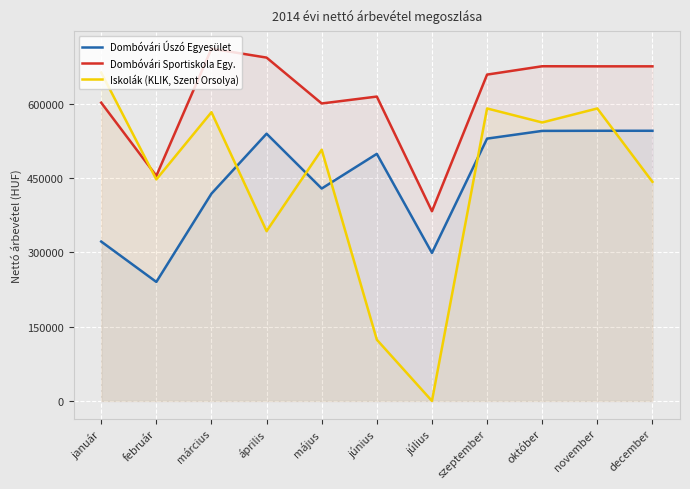

What is the difference between the highest and lowest values at június?

490500